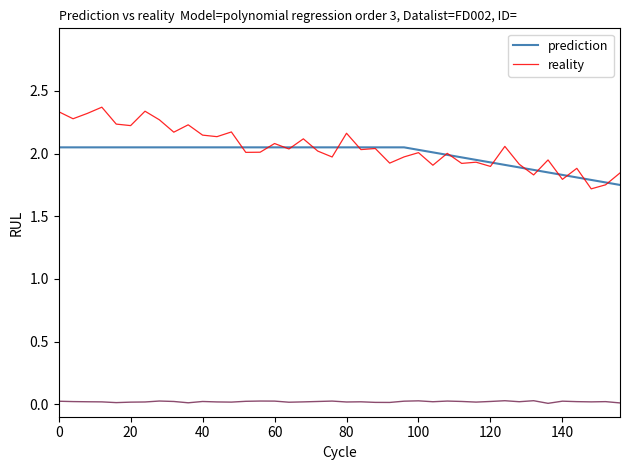

What is the lowest value of the prediction series?

1.7